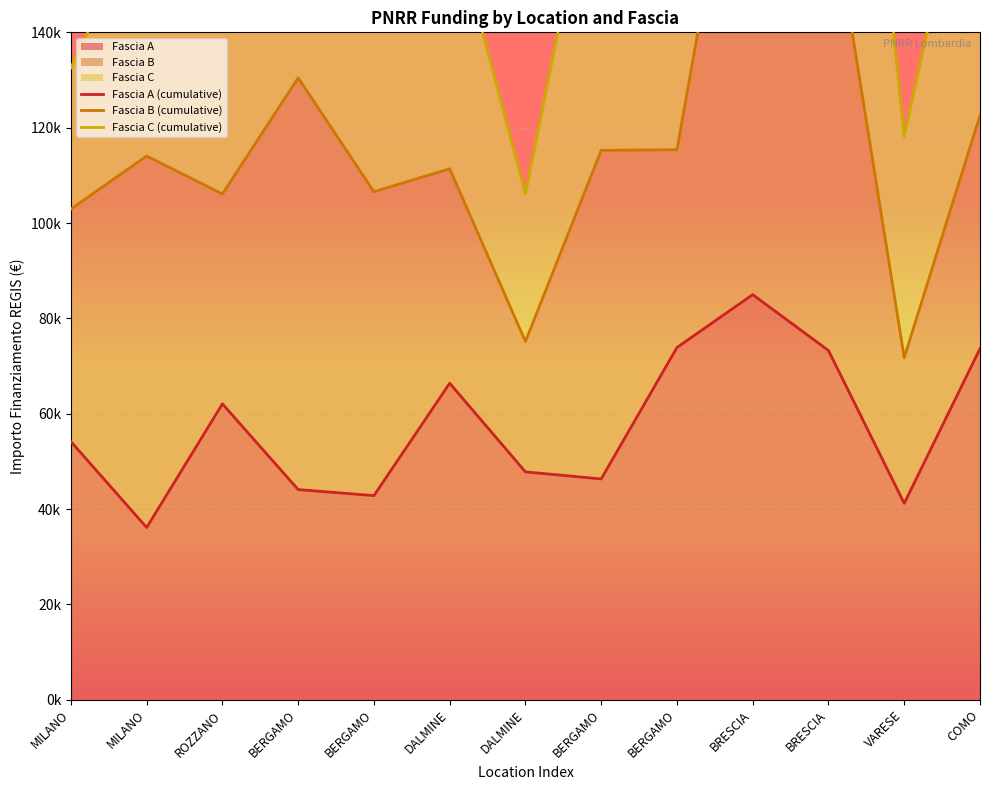

What is the approximate value of Fascia C (cumulative) at ROZZANO?

157603.3